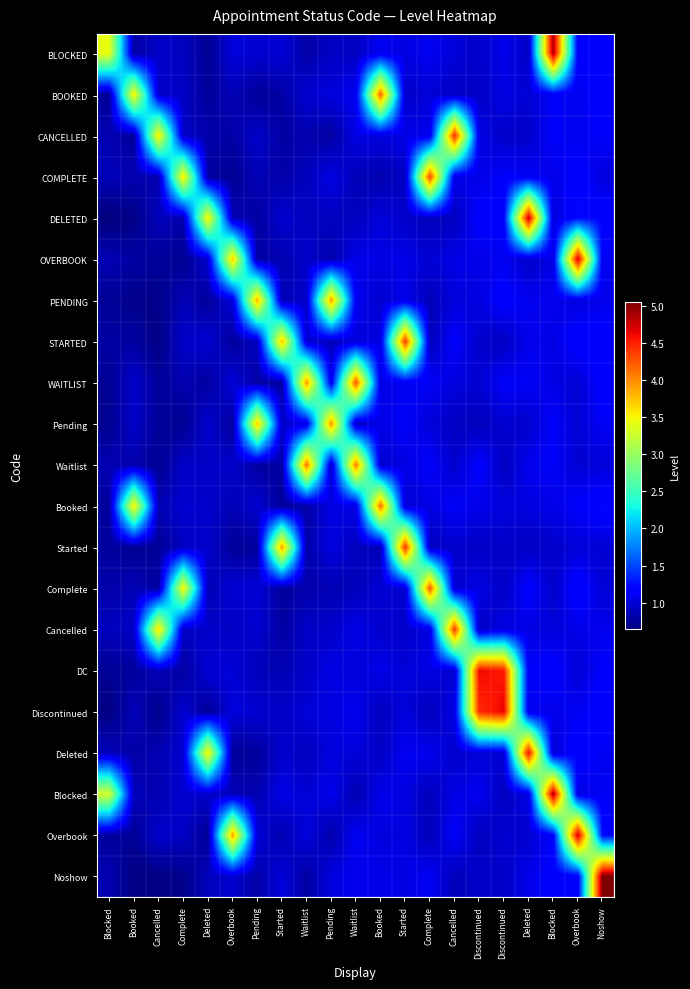

What is the difference between the highest and lowest values at Booked?

2.9